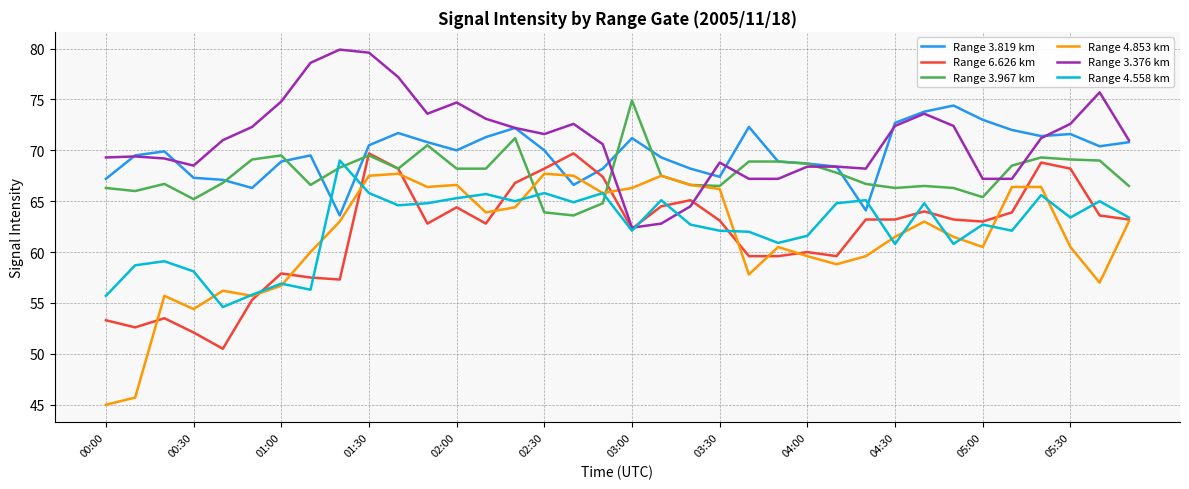

What is the minimum value shown in the chart?

45.0